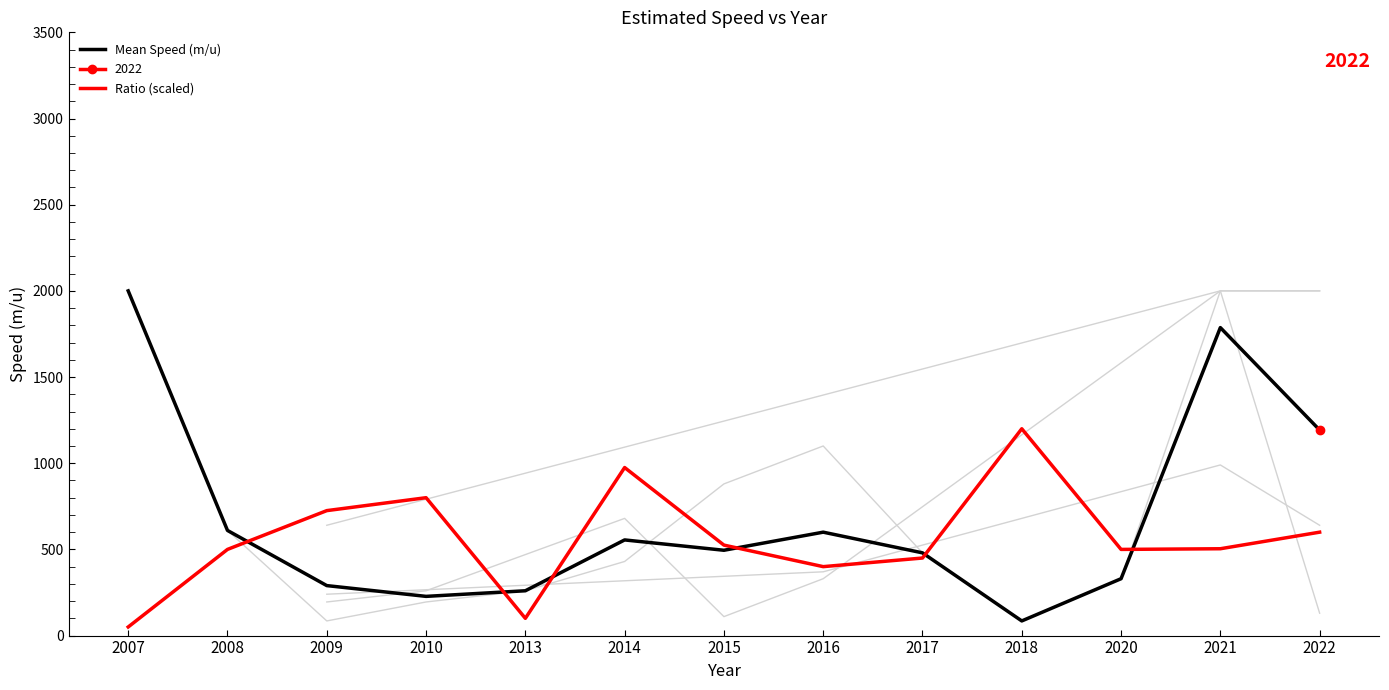

How many lines are shown in the chart?

2